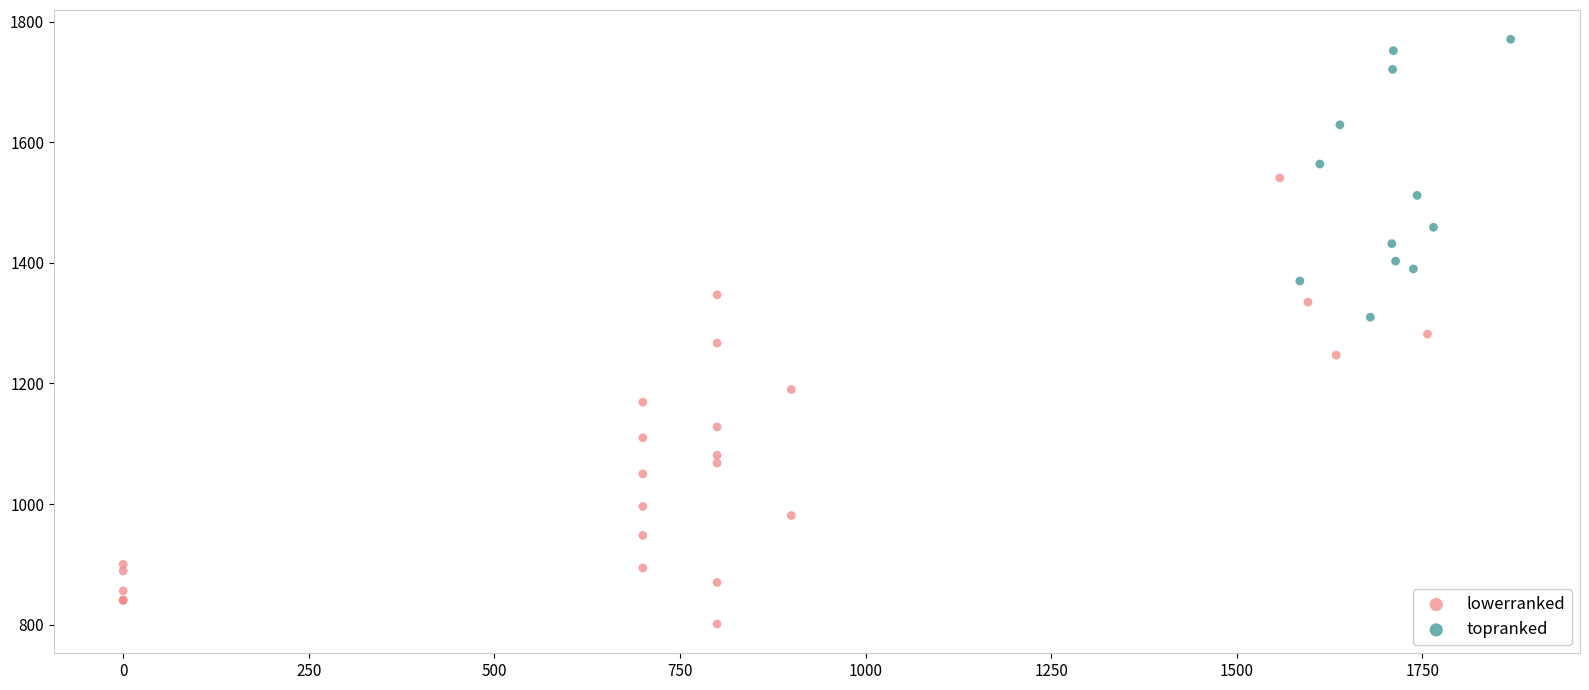

Which series contains the highest Y value?

topranked